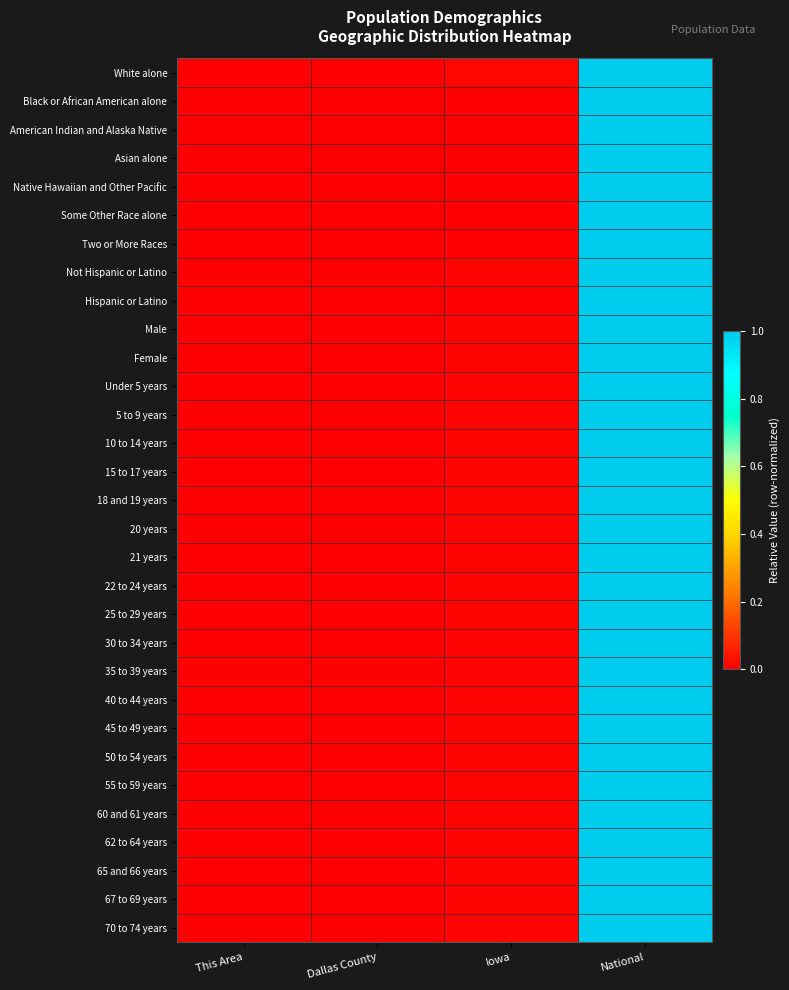

At how many categories does at least one series exceed 0?

3